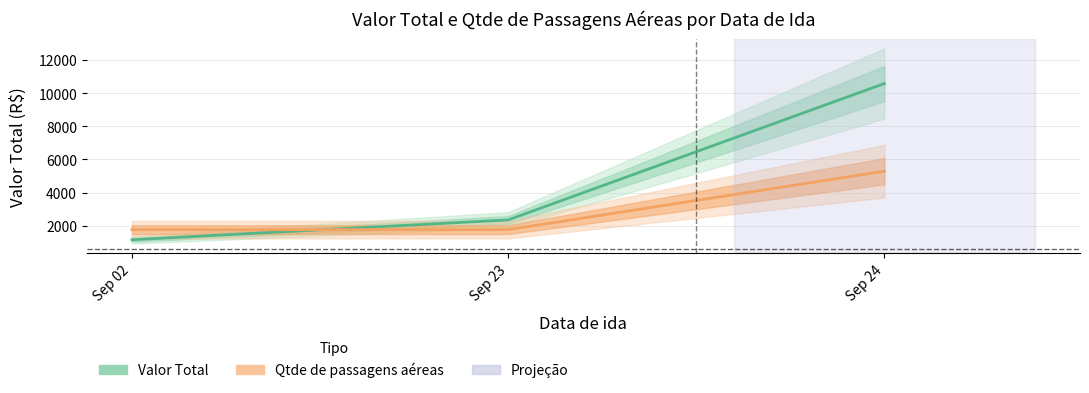

At which label does Qtde de passagens aéreas reach its peak?

Sep 24